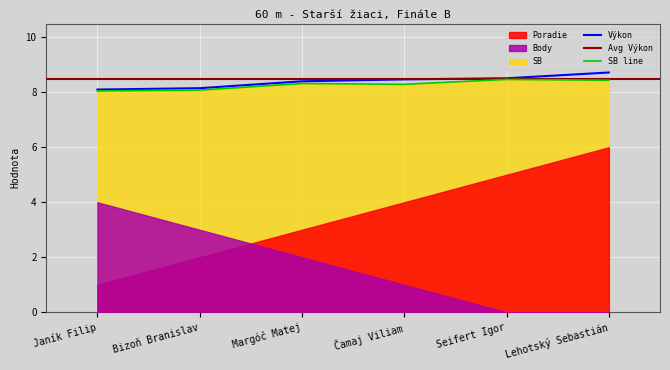

The value of Výkon at Bizoň Branislav is 11.2. True or false?

False